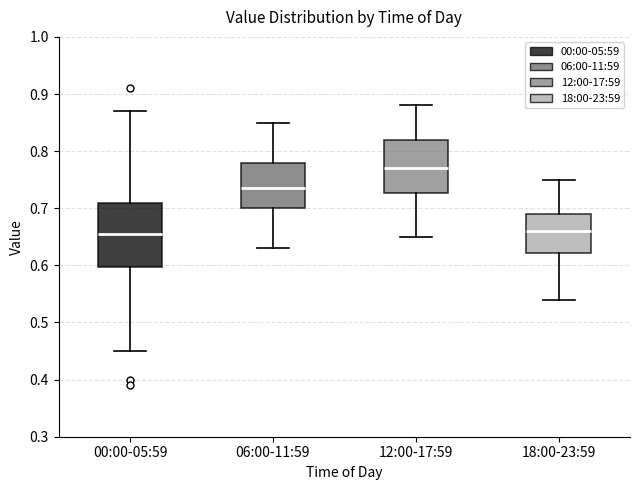

Reading left to right, transcribe this box plot: for each box, give where its median line is, the range the box spans, and where its two whiskers end, as read against the y-axis. The values are not printed on the chart, so give them approximately, as read against the axis.

00:00-05:59: median 0.66, box 0.60 to 0.71, whiskers 0.45 to 0.87
06:00-11:59: median 0.74, box 0.70 to 0.78, whiskers 0.63 to 0.85
12:00-17:59: median 0.77, box 0.73 to 0.82, whiskers 0.65 to 0.88
18:00-23:59: median 0.66, box 0.62 to 0.69, whiskers 0.54 to 0.75